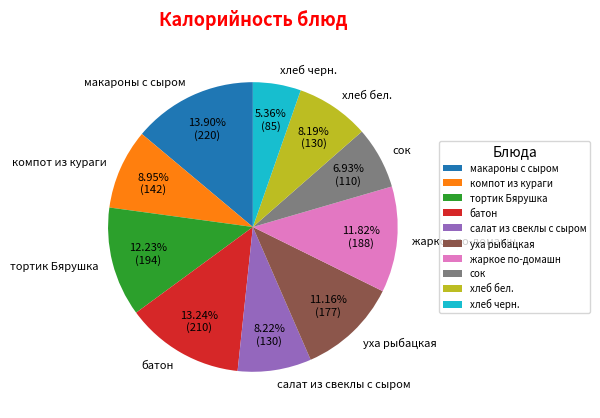

To the nearest percent, what is the combined percentage of сок and уха рыбацкая?

18%